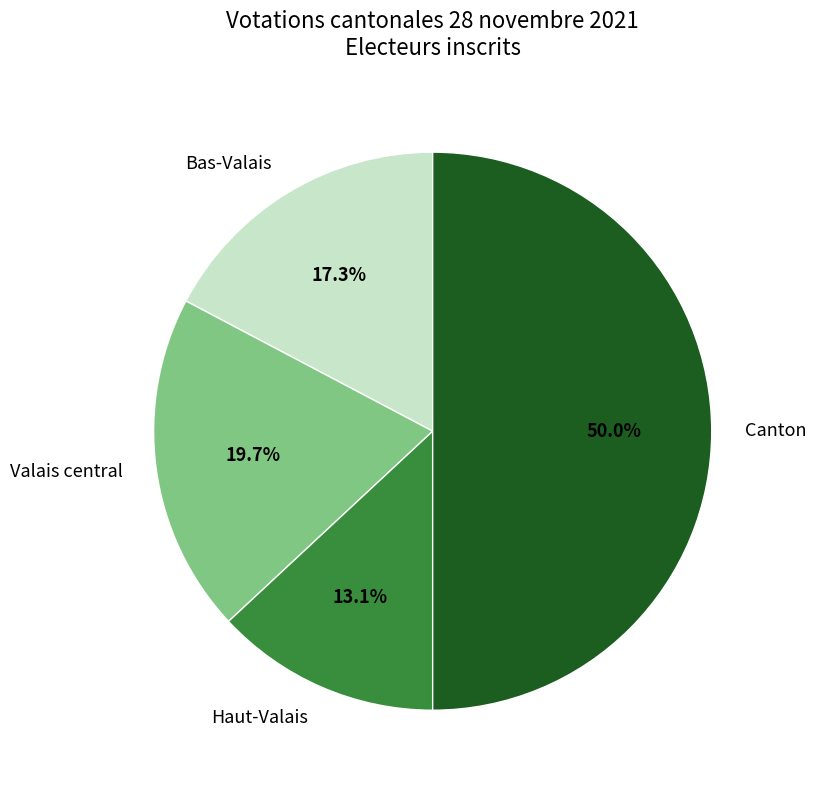

The Haut-Valais slice represents 13% of the pie. True or false?

True